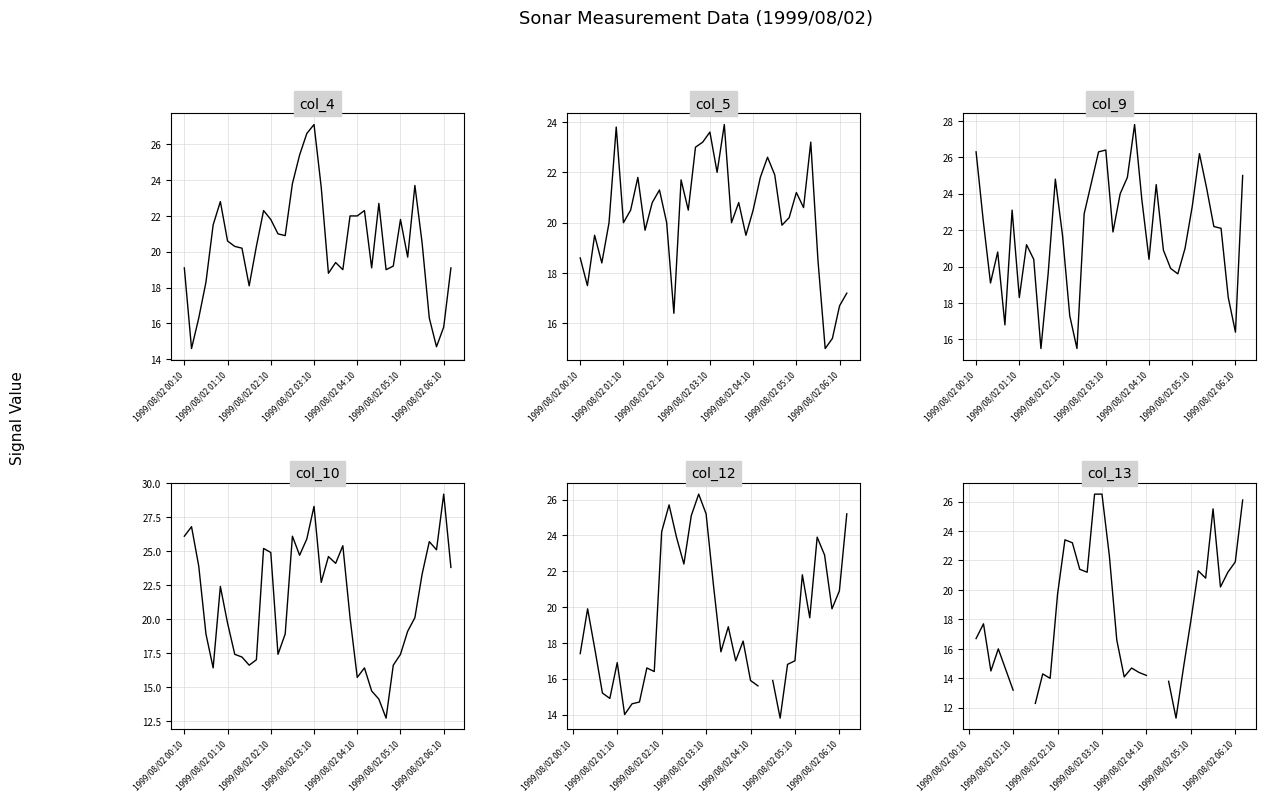

What is the total value across all series at 31?

128.7